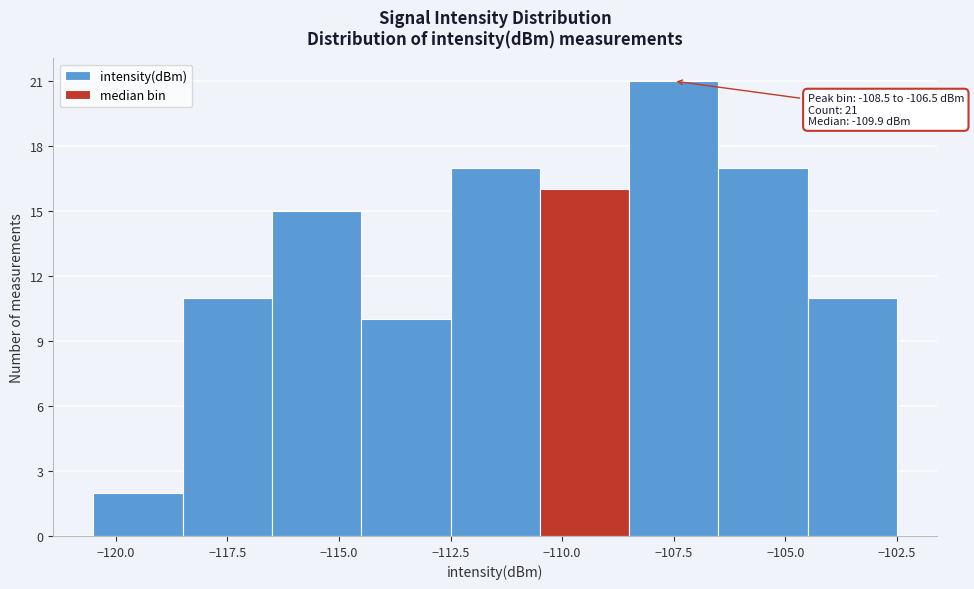

Which range on the x-axis has the tallest bar?

-108.5 to -106.5